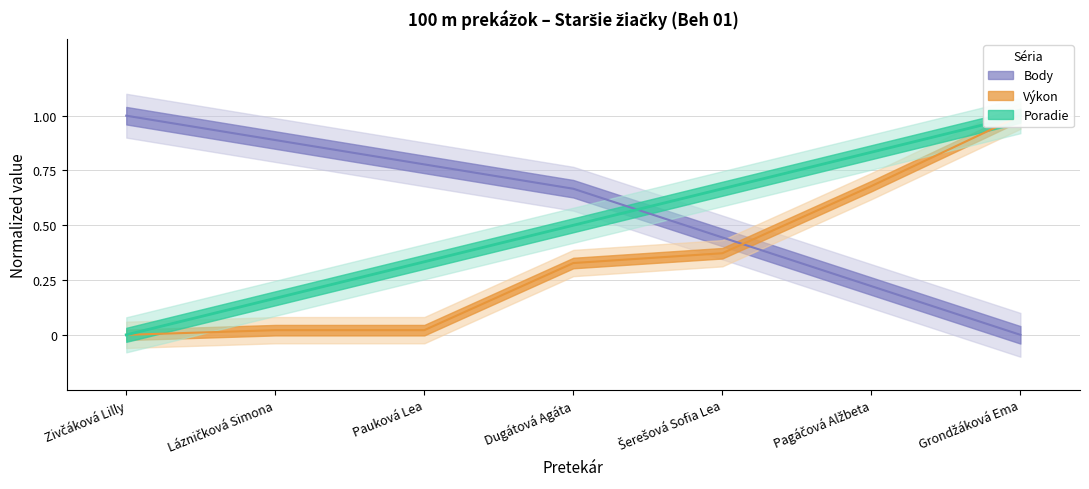

Which series has the largest total across all categories?

Body